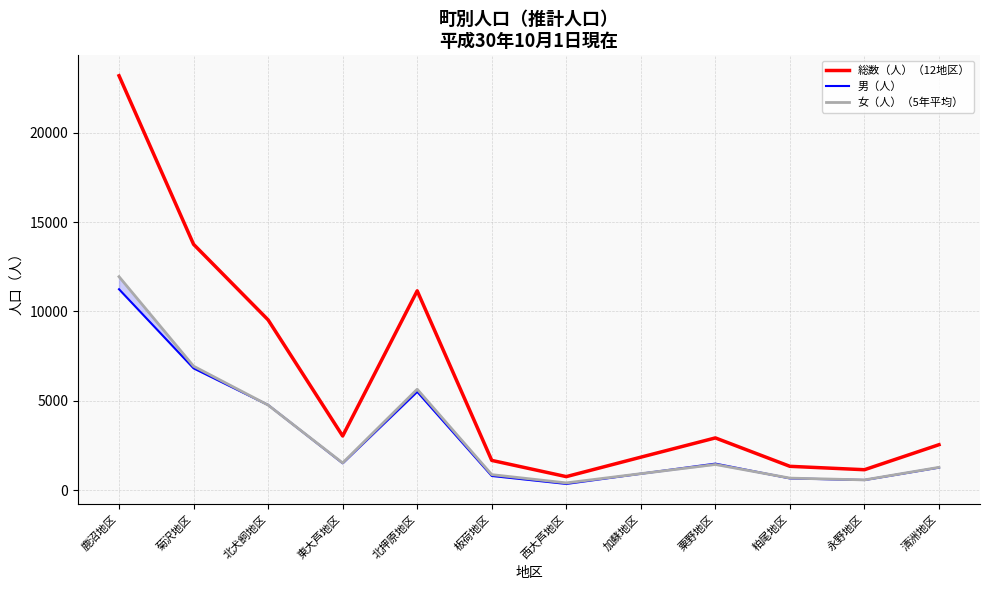

What is the approximate value of 女（人）（5年平均） at 清洲地区?

1278